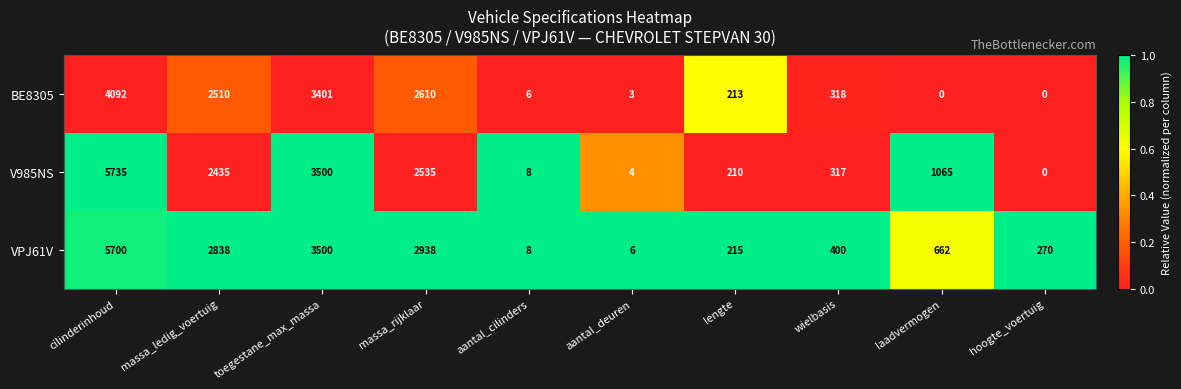

Where does the VPJ61V series first go above 662?

cilinderinhoud